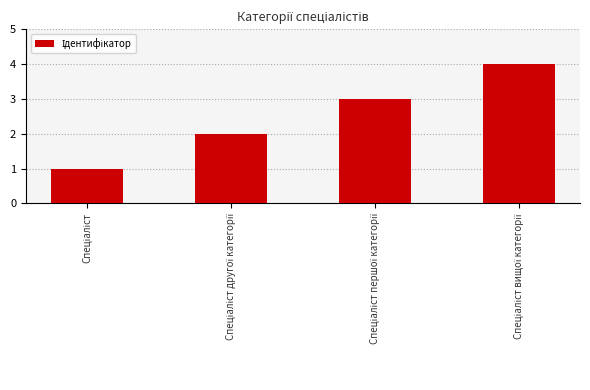

What is the maximum value shown in the chart?

4